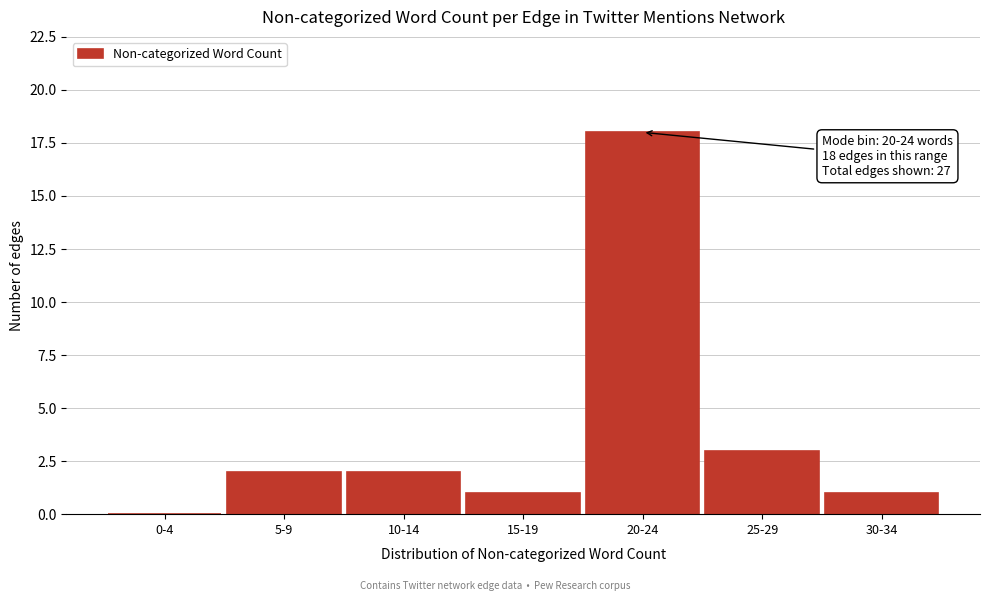

Reading left to right, extract all data points from this chart.

0-4=0	5-9=2	10-14=2	15-19=1	20-24=18	25-29=3	30-34=1